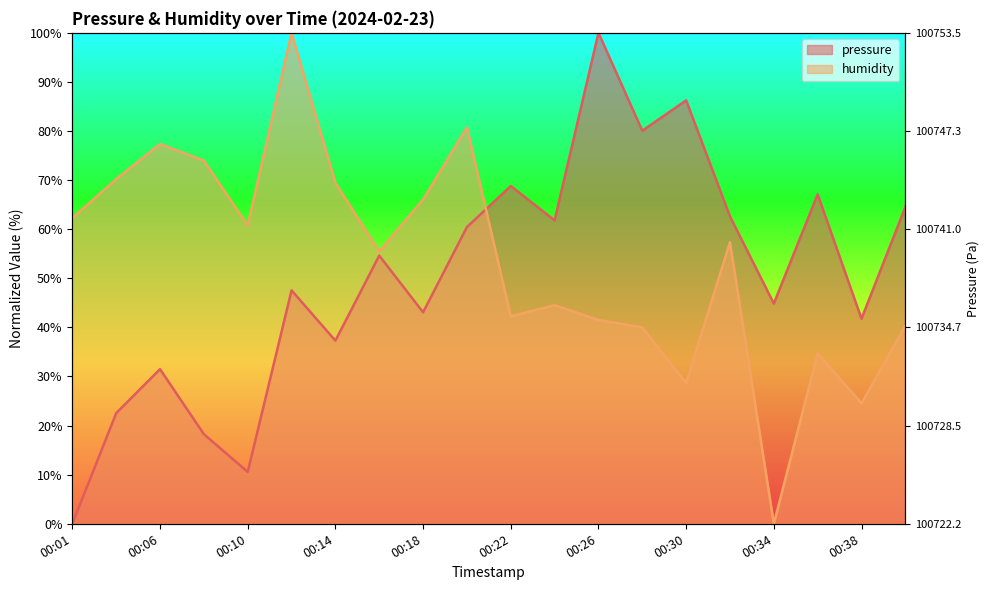

Which series has the widest spread of values?

pressure